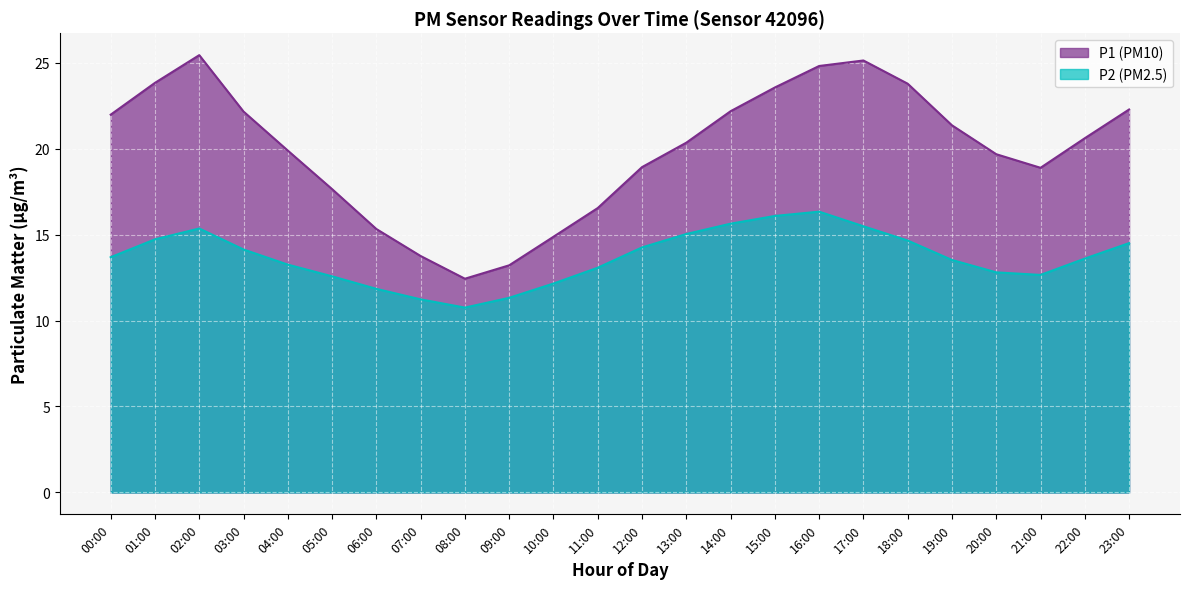

True or false: P2 has a value of 15.3 at 02:00.

True